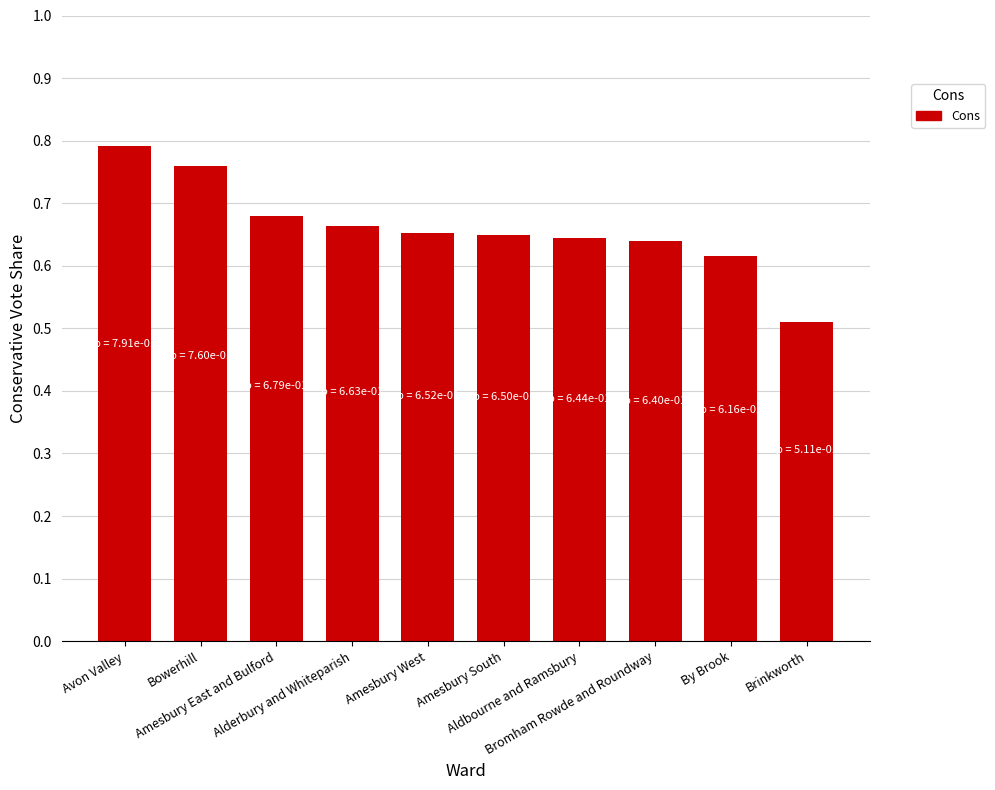

What is the difference between the maximum and minimum values?

0.3